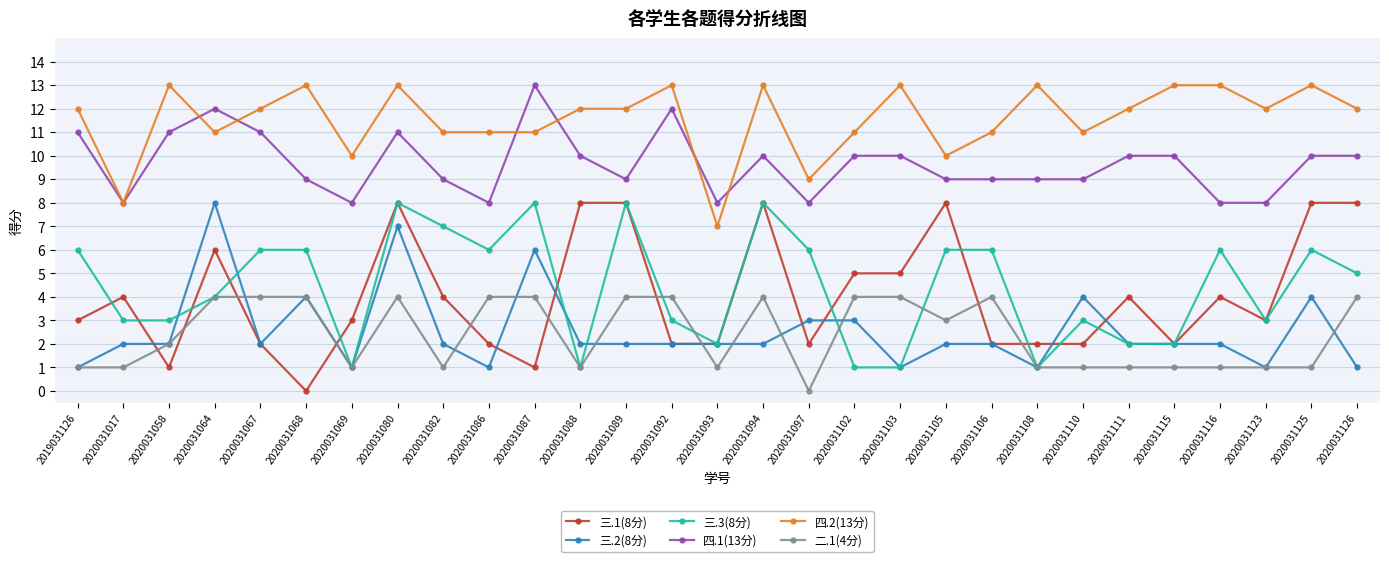

How many positive values does the 三.1(8分) series have?

28